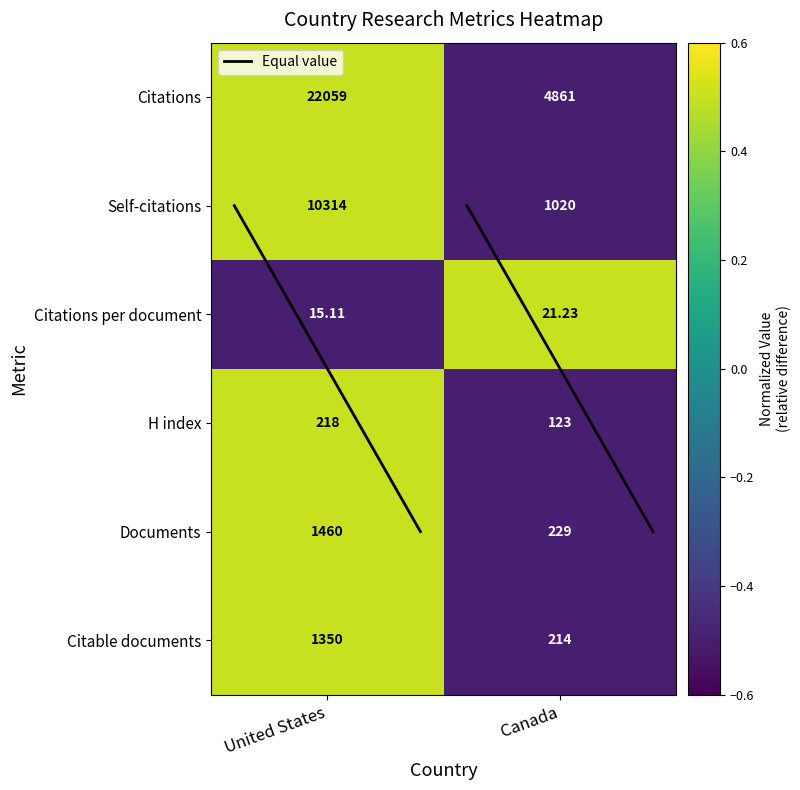

What is the maximum value shown in the chart?

22059.0